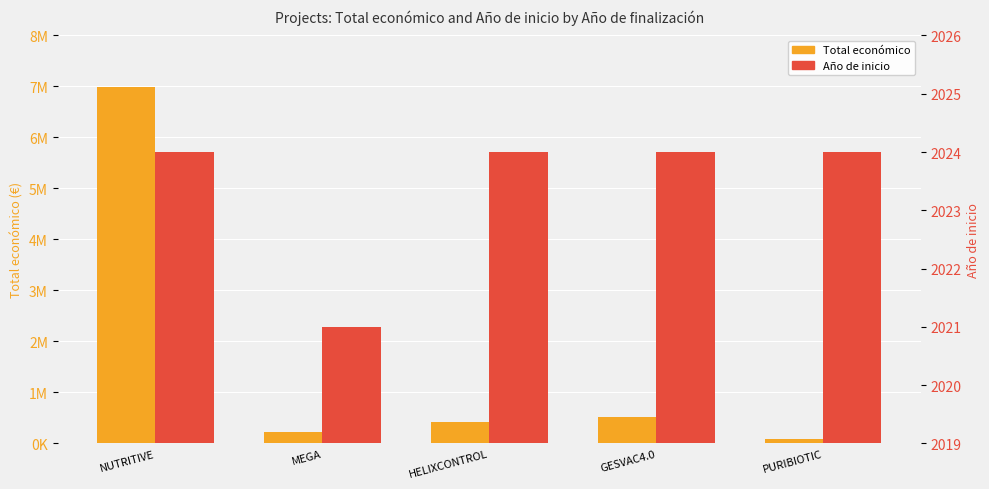

What is the difference between the Total económico values at MEGA and NUTRITIVE?

6768488